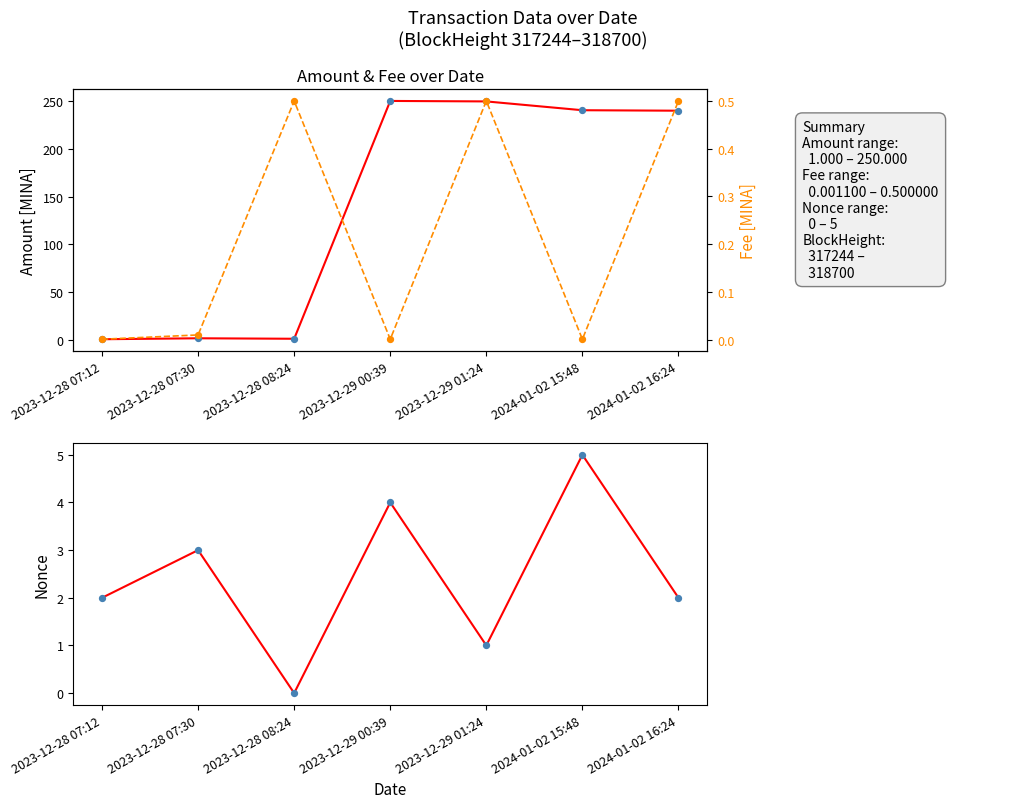

Which series reaches the maximum Y coordinate?

Amount (line)